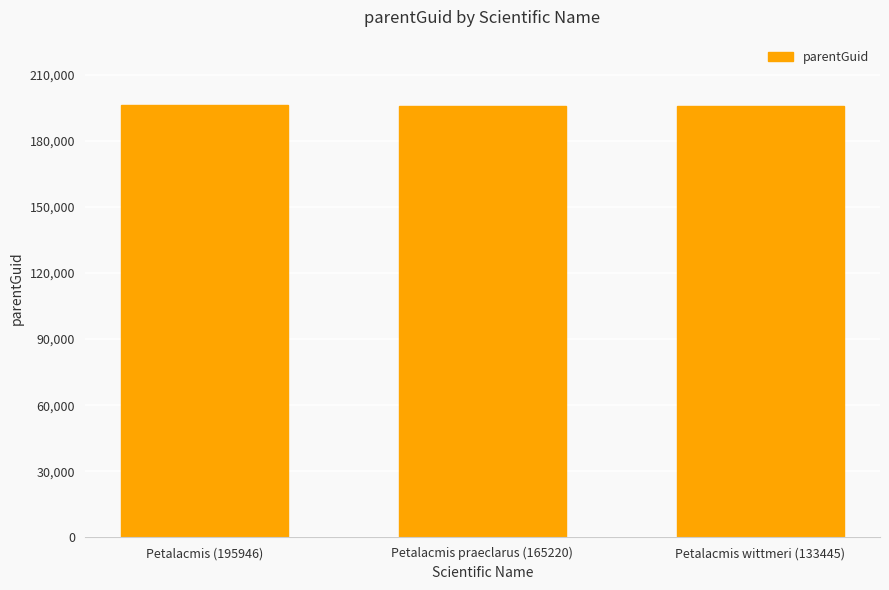

What is the maximum value shown in the chart?

196370